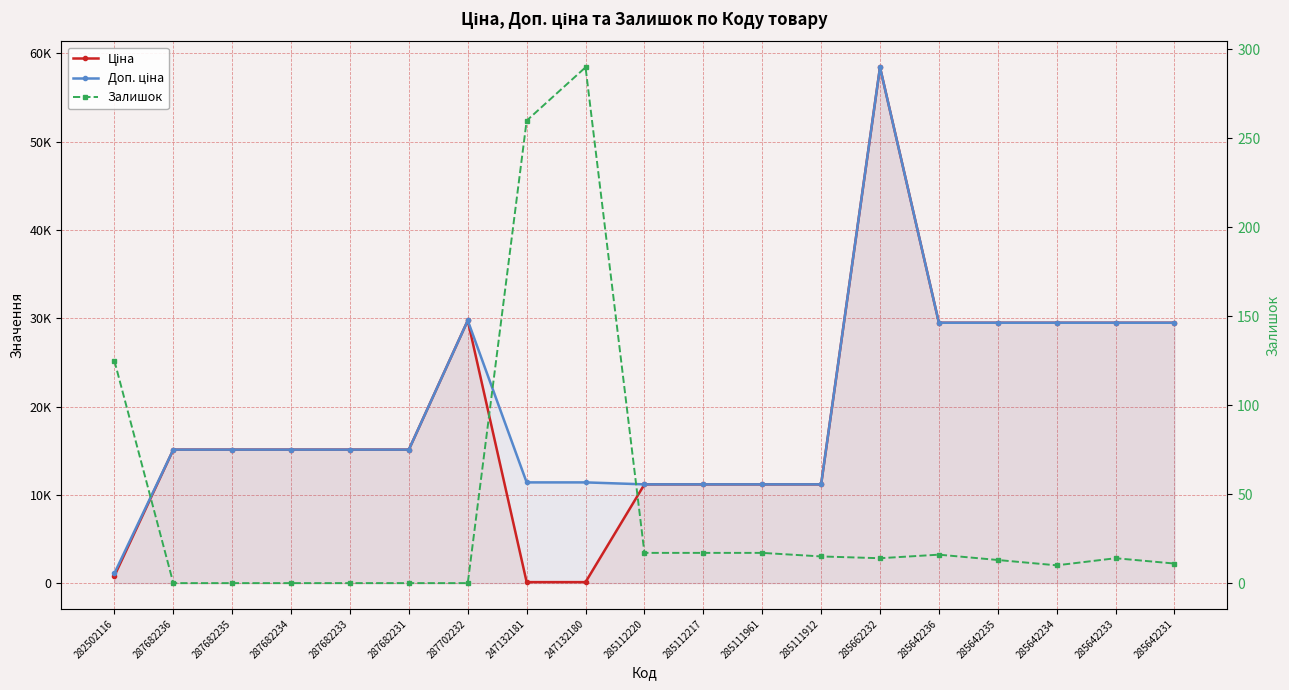

What is the label of the 2nd point from the right?

285642233